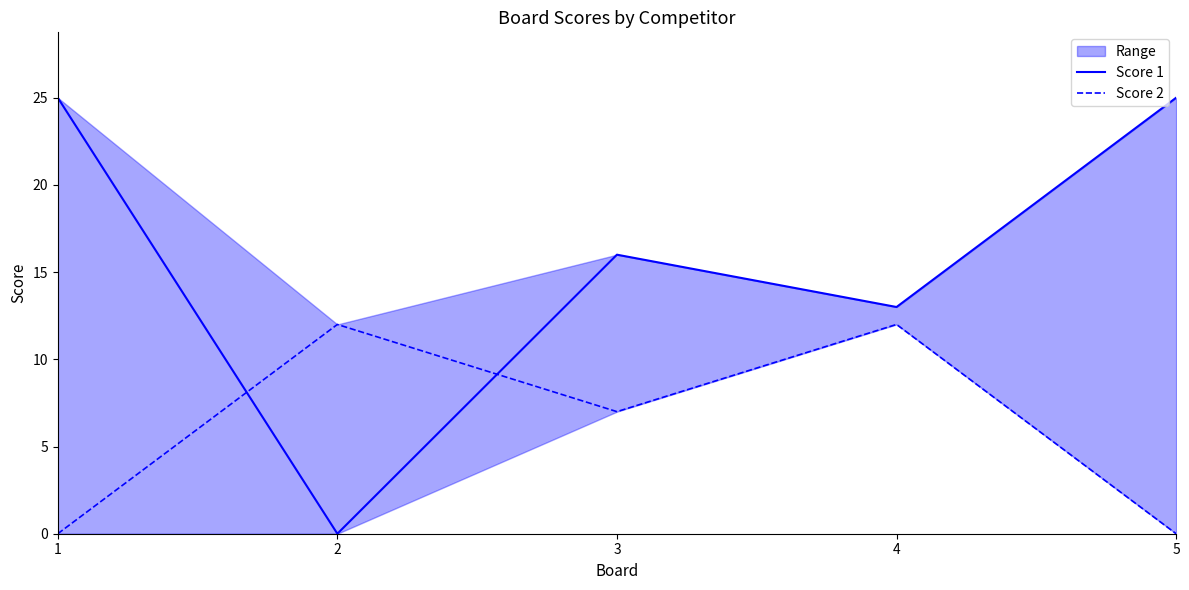

Which series has the widest spread of values?

Score 1